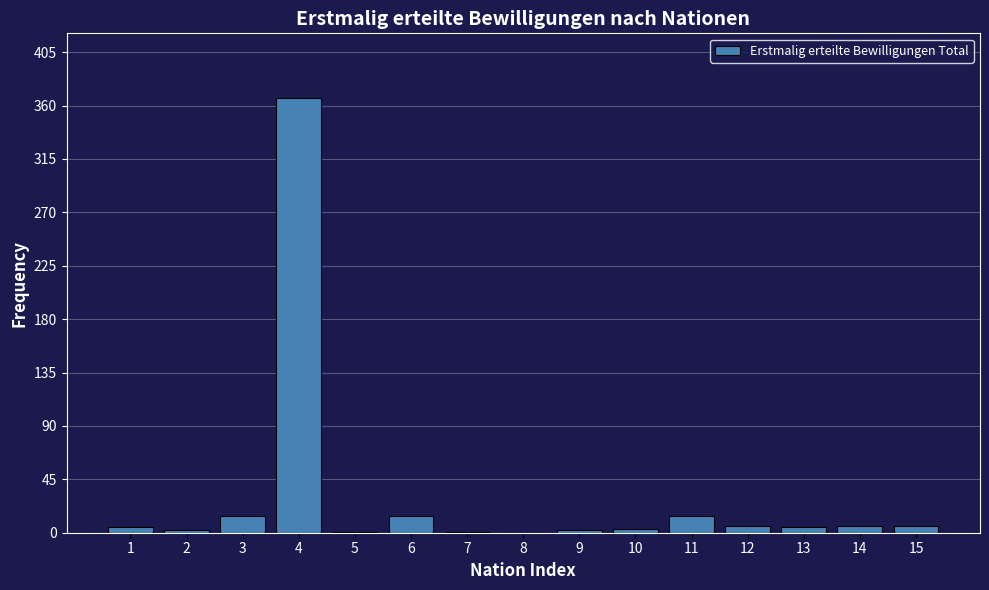

What is the sum of all values?

445